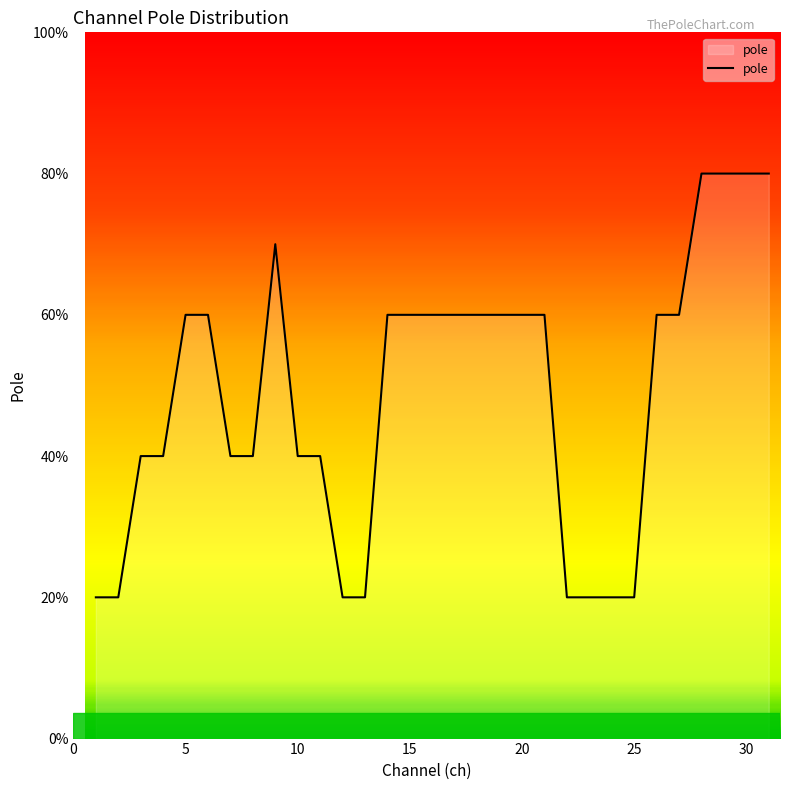

True or false: the data has more than 1 interior local peaks.

False